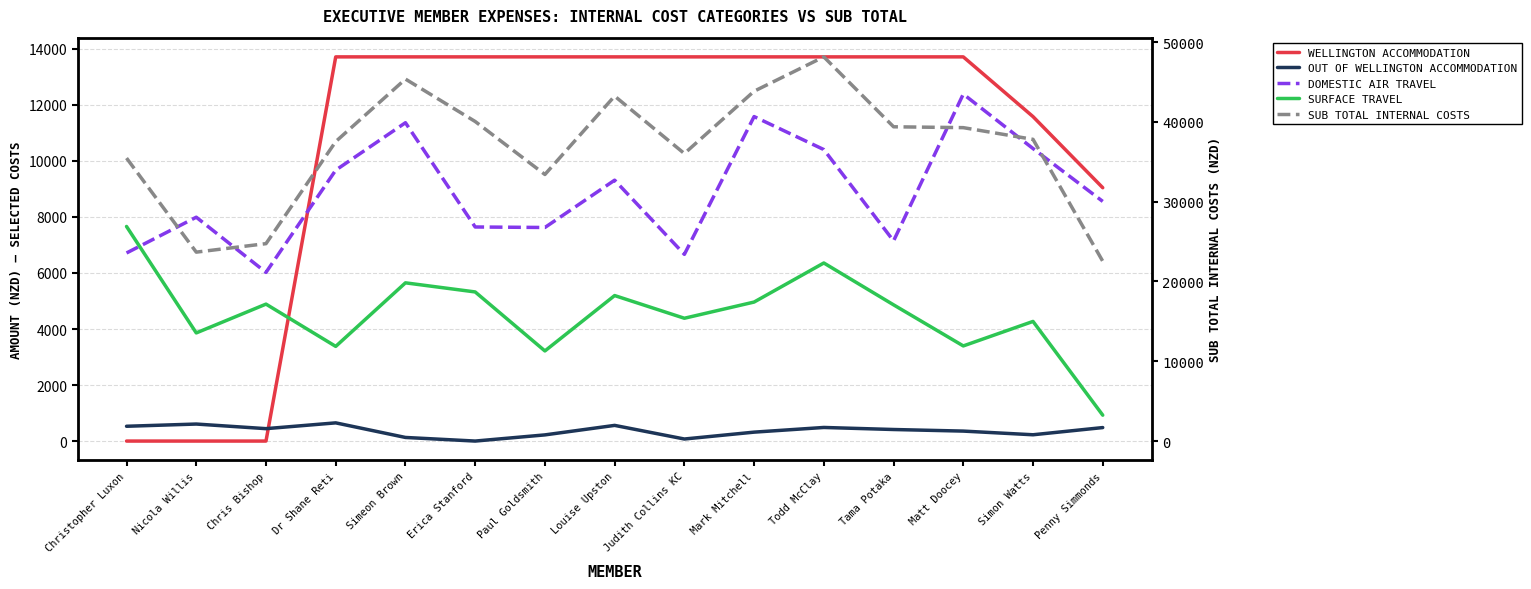

Rank the series at Louise Upston from lowest to highest value.

OUT OF WELLINGTON ACCOMMODATION, DOMESTIC AIR TRAVEL, WELLINGTON ACCOMMODATION, SURFACE TRAVEL, SUB TOTAL INTERNAL COSTS